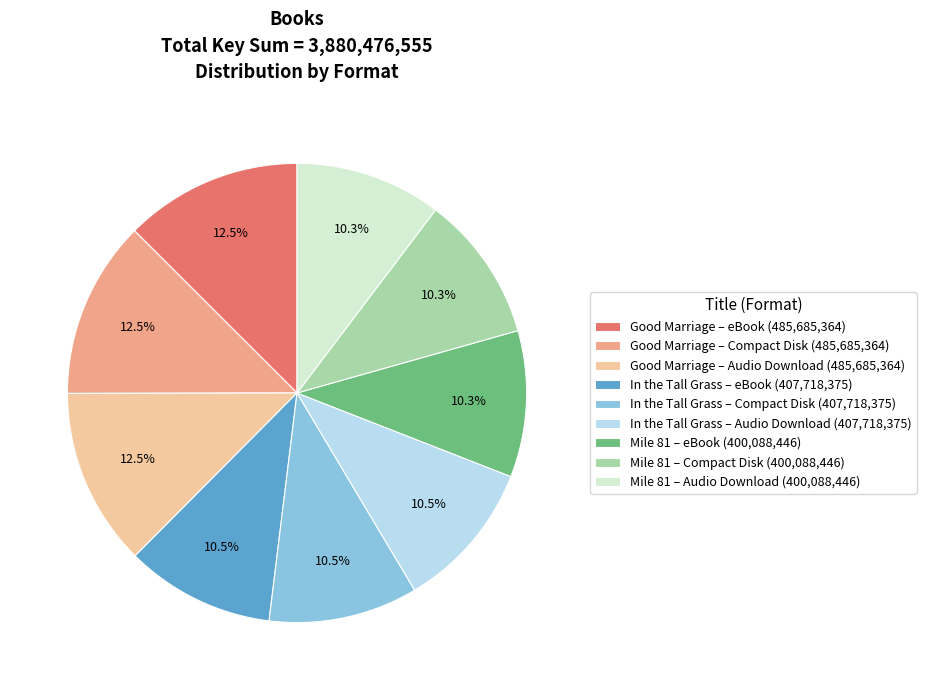

Is there any slice that represents more than half of the pie?

No